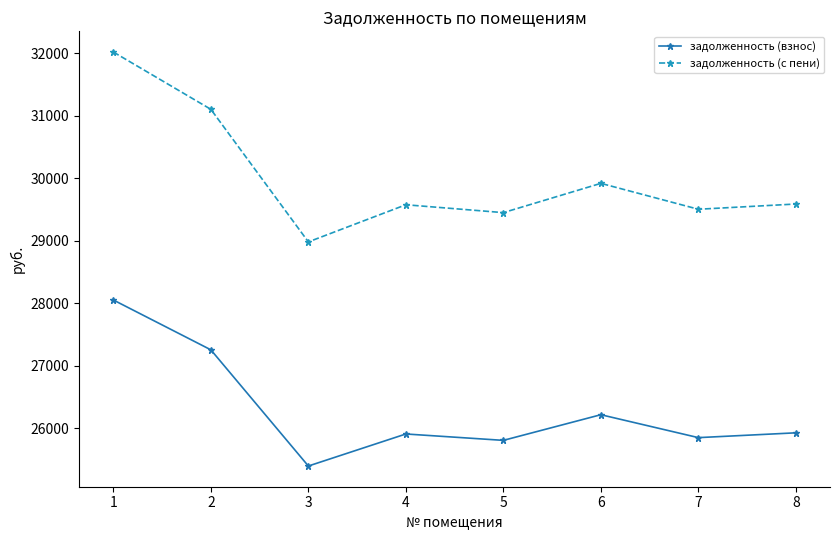

True or false: задолженность (взнос) and задолженность (с пени) intersect in this chart.

False